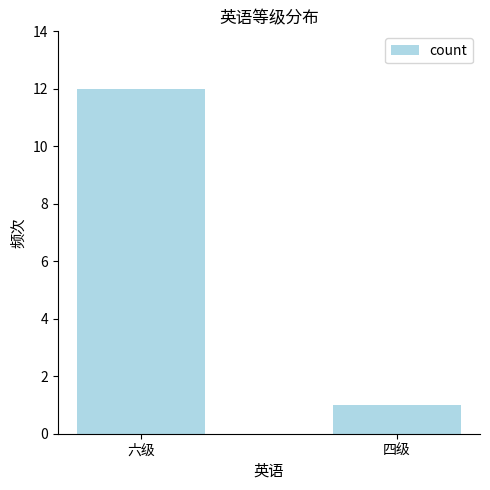

How many bars are there in total?

2